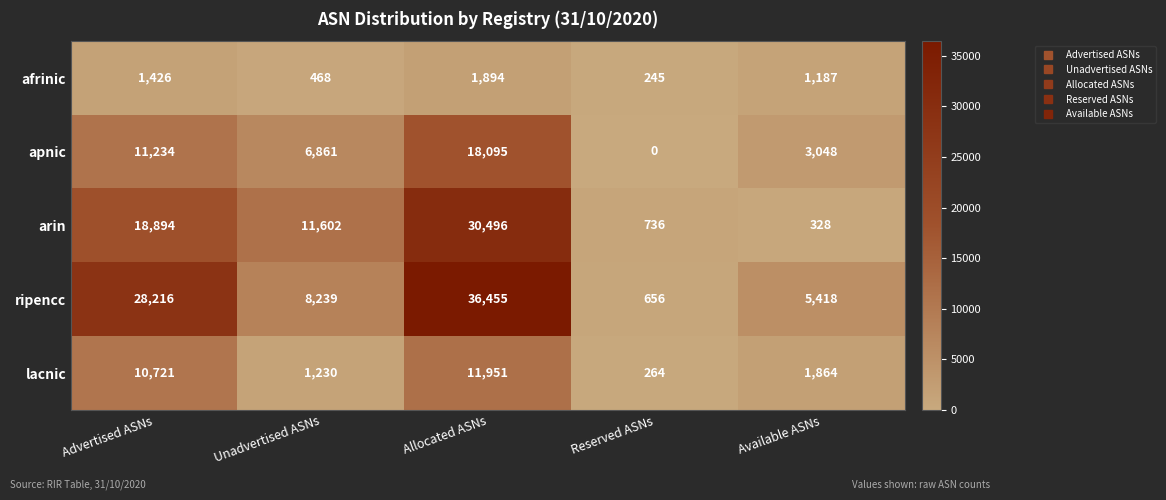

Which series has the widest spread of values?

ripencc